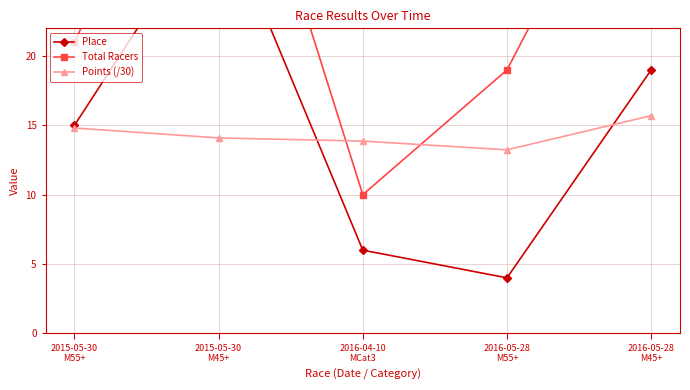

Between 2015-05-30
M45+ and 2016-05-28
M55+, which series saw the biggest shift?

Place